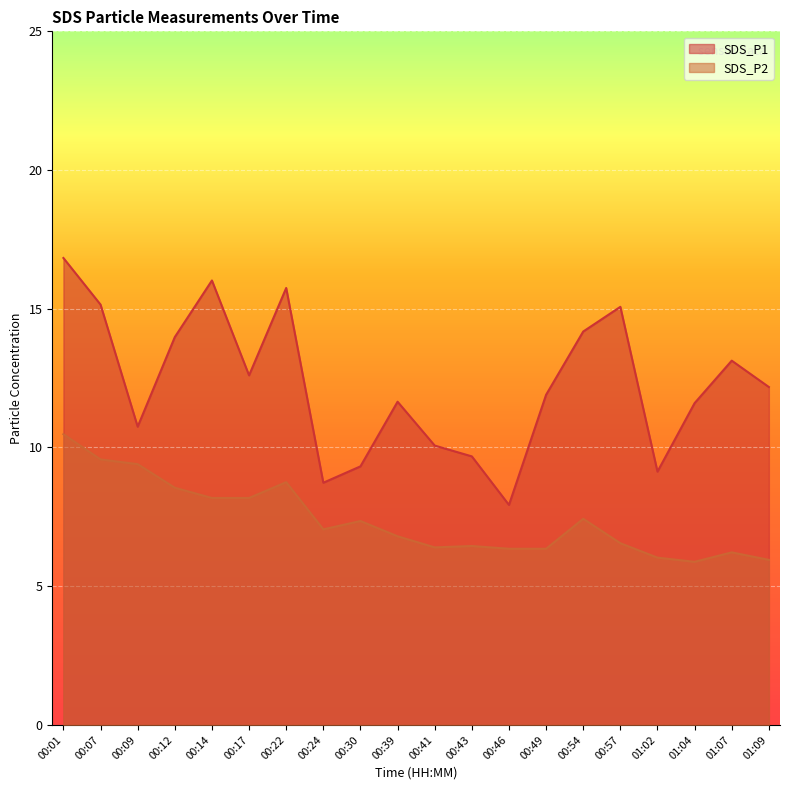

True or false: SDS_P2 and SDS_P1 cross at least once.

False